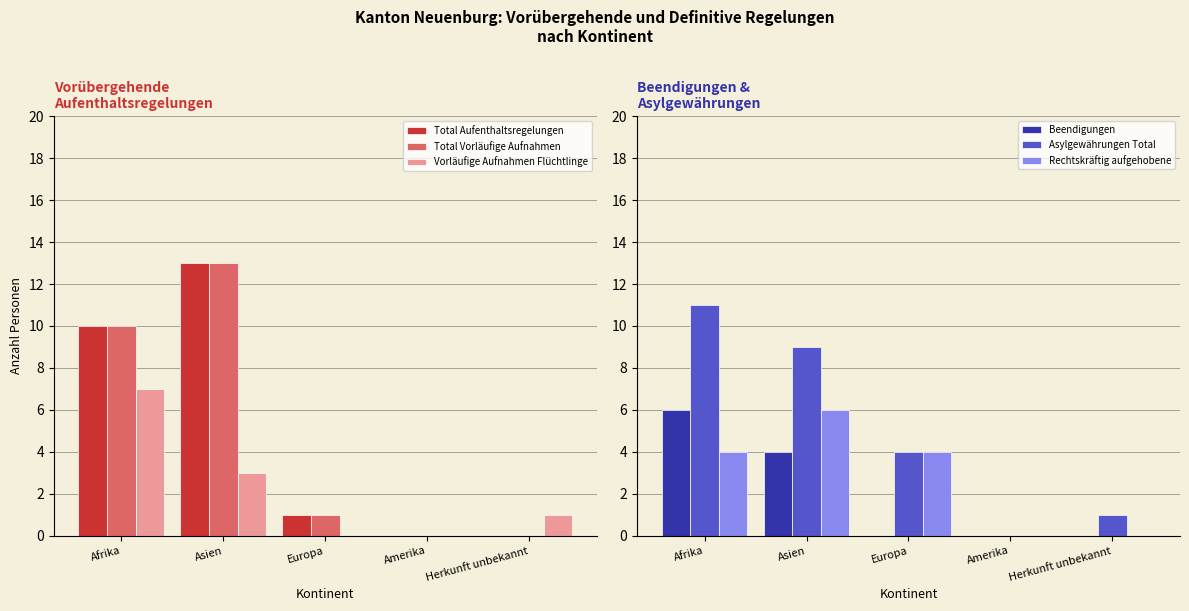

Which series has the widest spread of values?

Total Aufenthaltsregelungen